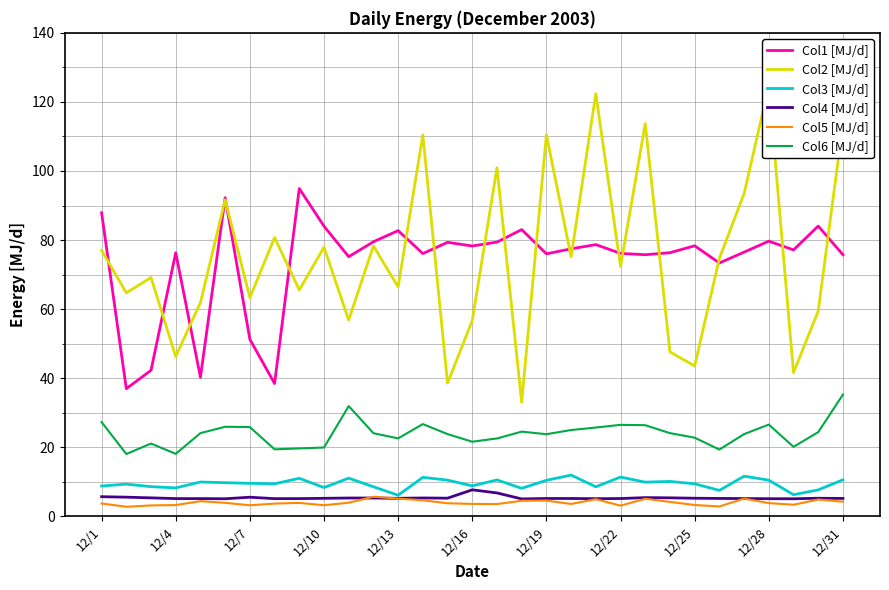

The value of Col1 [MJ/d] at 29 is 111.3. True or false?

False